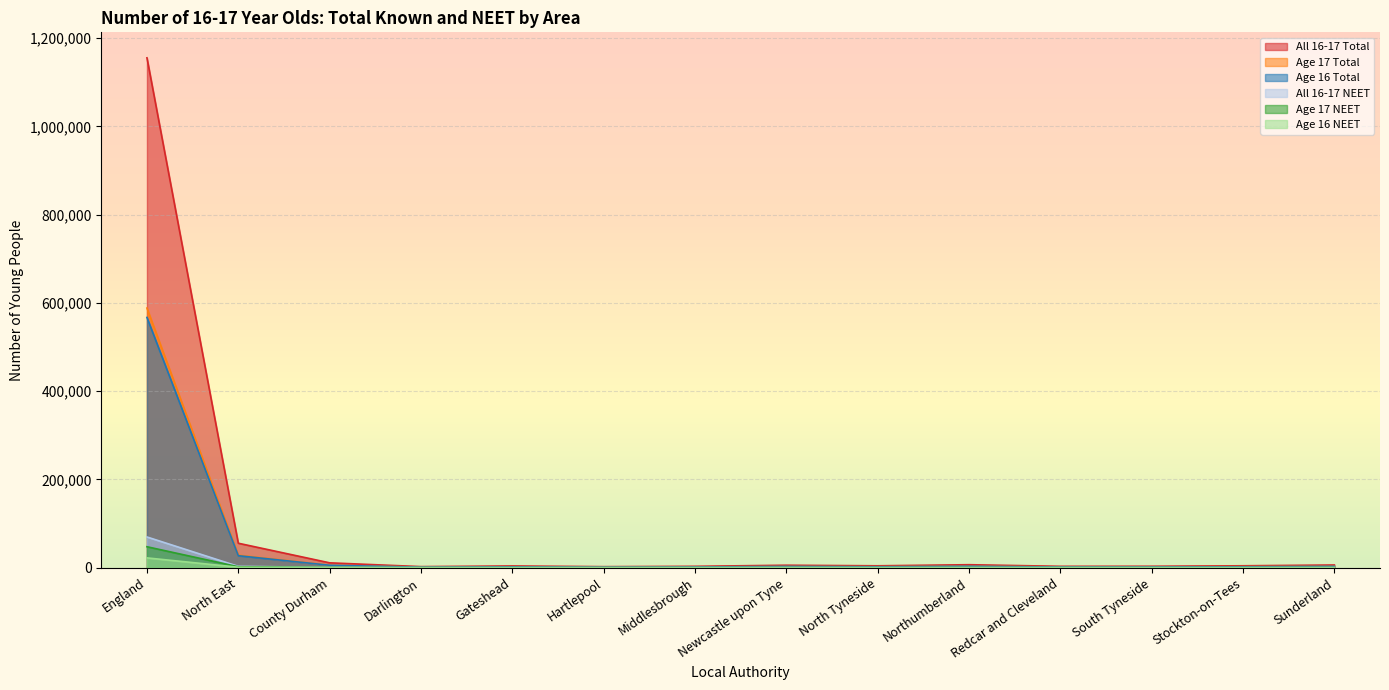

True or false: Age 17 NEET and Age 17 Total intersect in this chart.

False